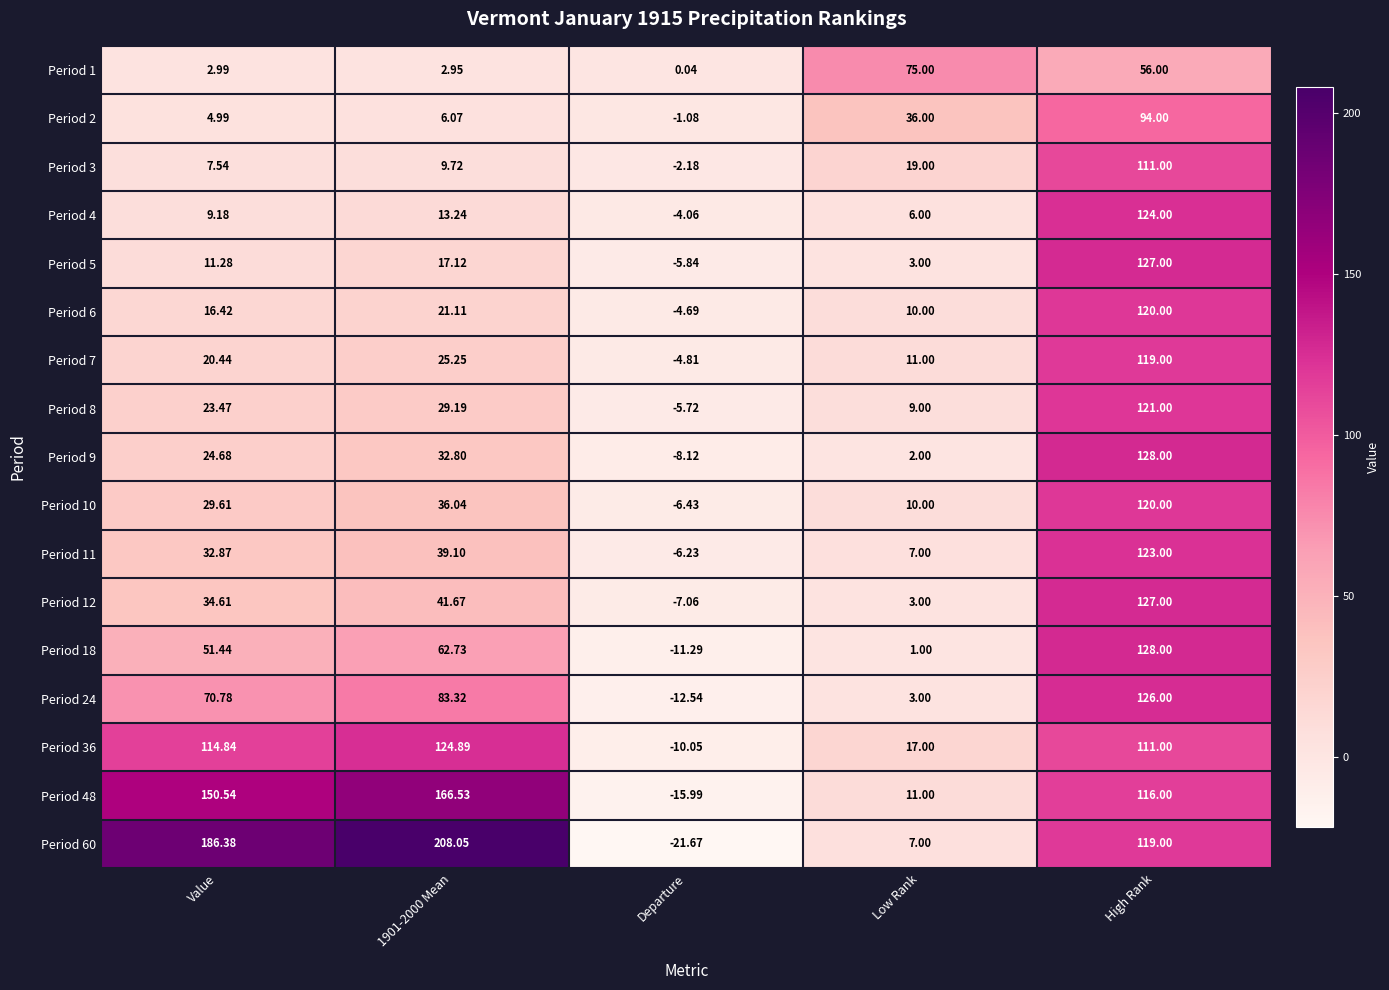

Which category has the highest value in the Period 5 series?

High Rank